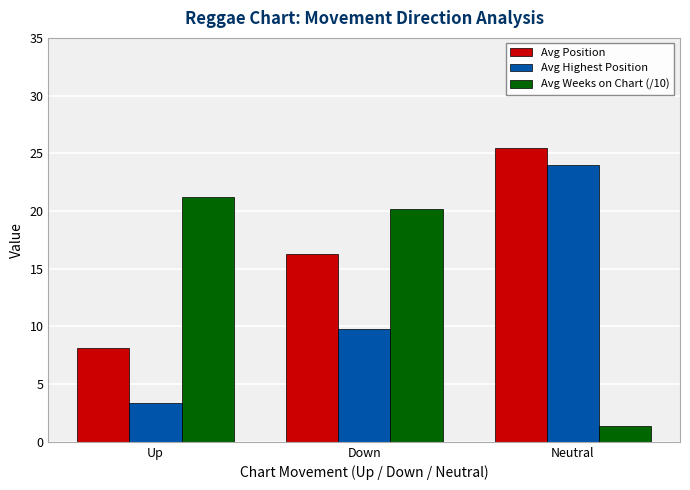

At which label is Avg Weeks on Chart (/10) closest to 11?

Down